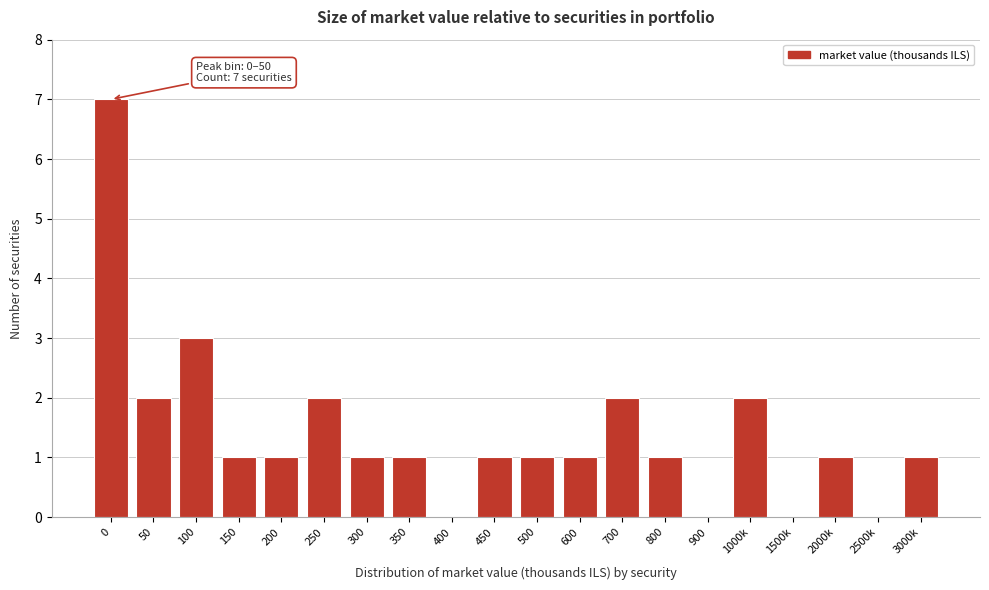

Reading left to right, list all the values displayed in this chart.

0=7	50=2	100=3	150=1	200=1	250=2	300=1	350=1	400=0	450=1	500=1	600=1	700=2	800=1	900=0	1000k=2	1500k=0	2000k=1	2500k=0	3000k=1